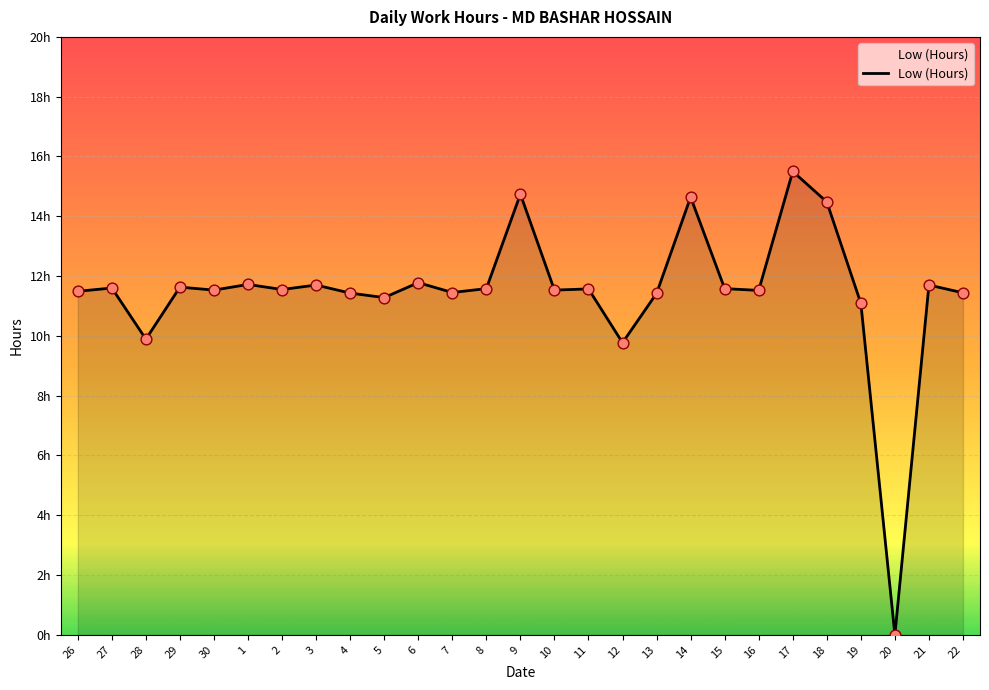

Between 3 and 8, which is larger?

3